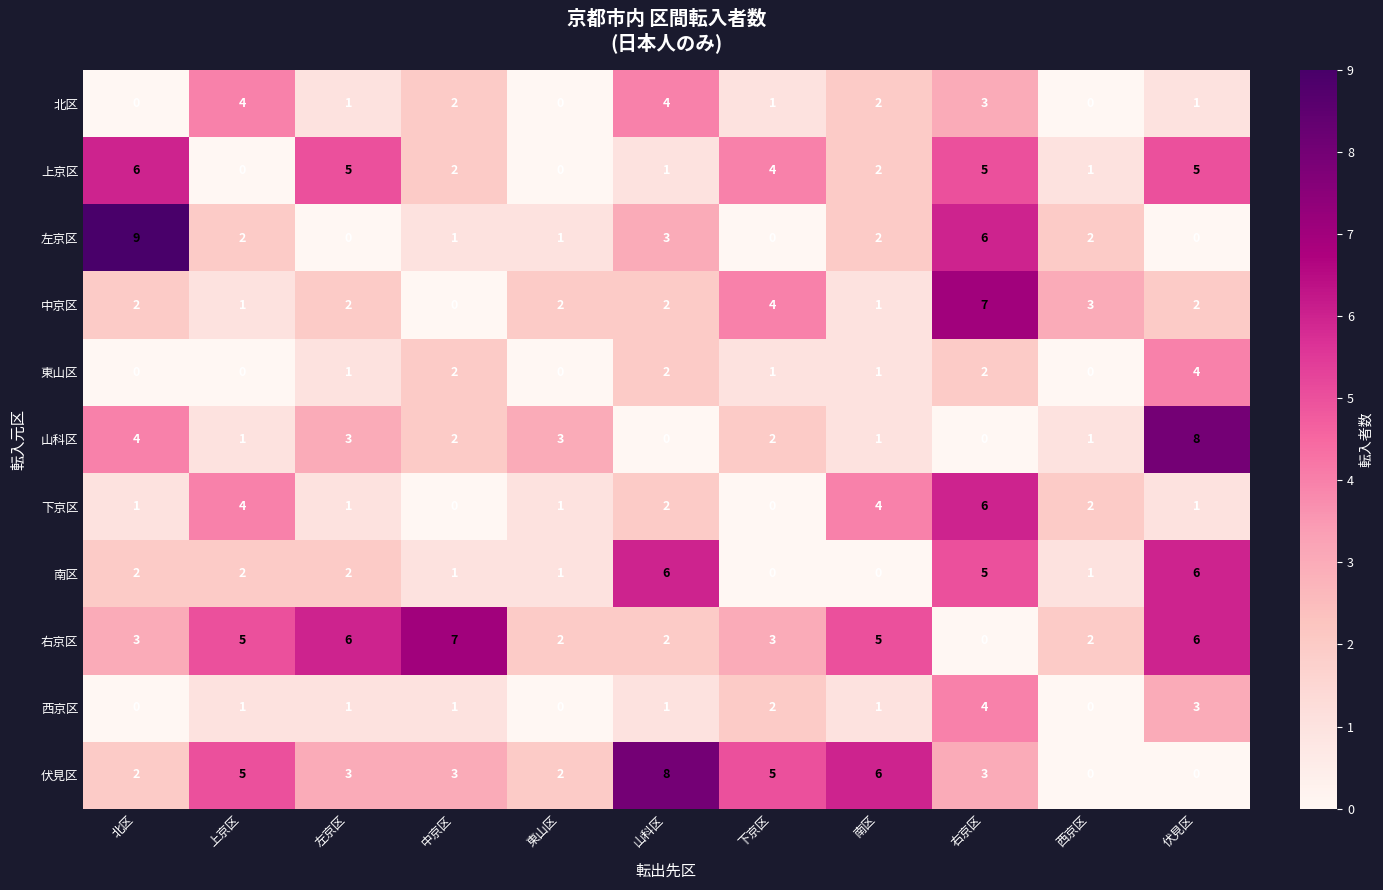

True or false: 中京区 has a value of 2 at 北区.

True